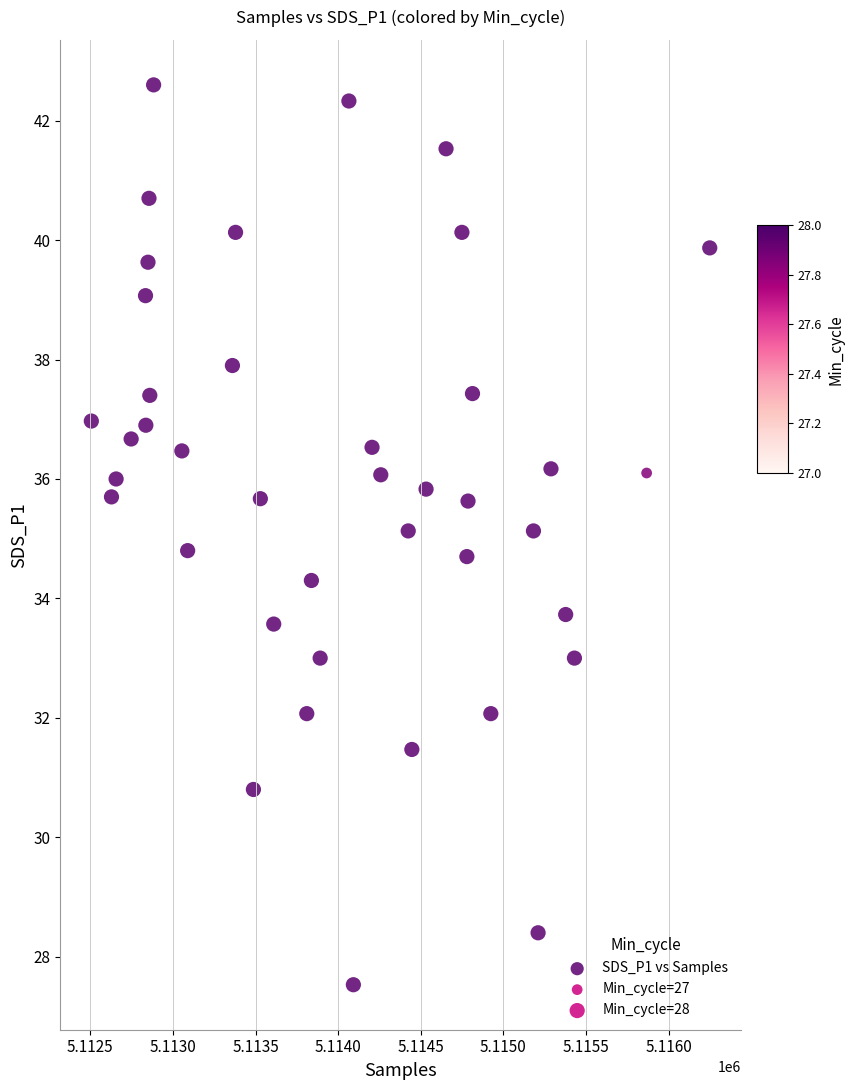

What is the range of Y values (max minus min)?

15.1